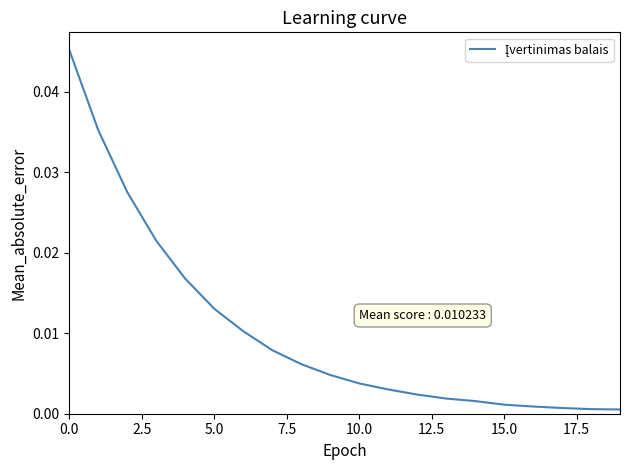

How many lines are shown in the chart?

1